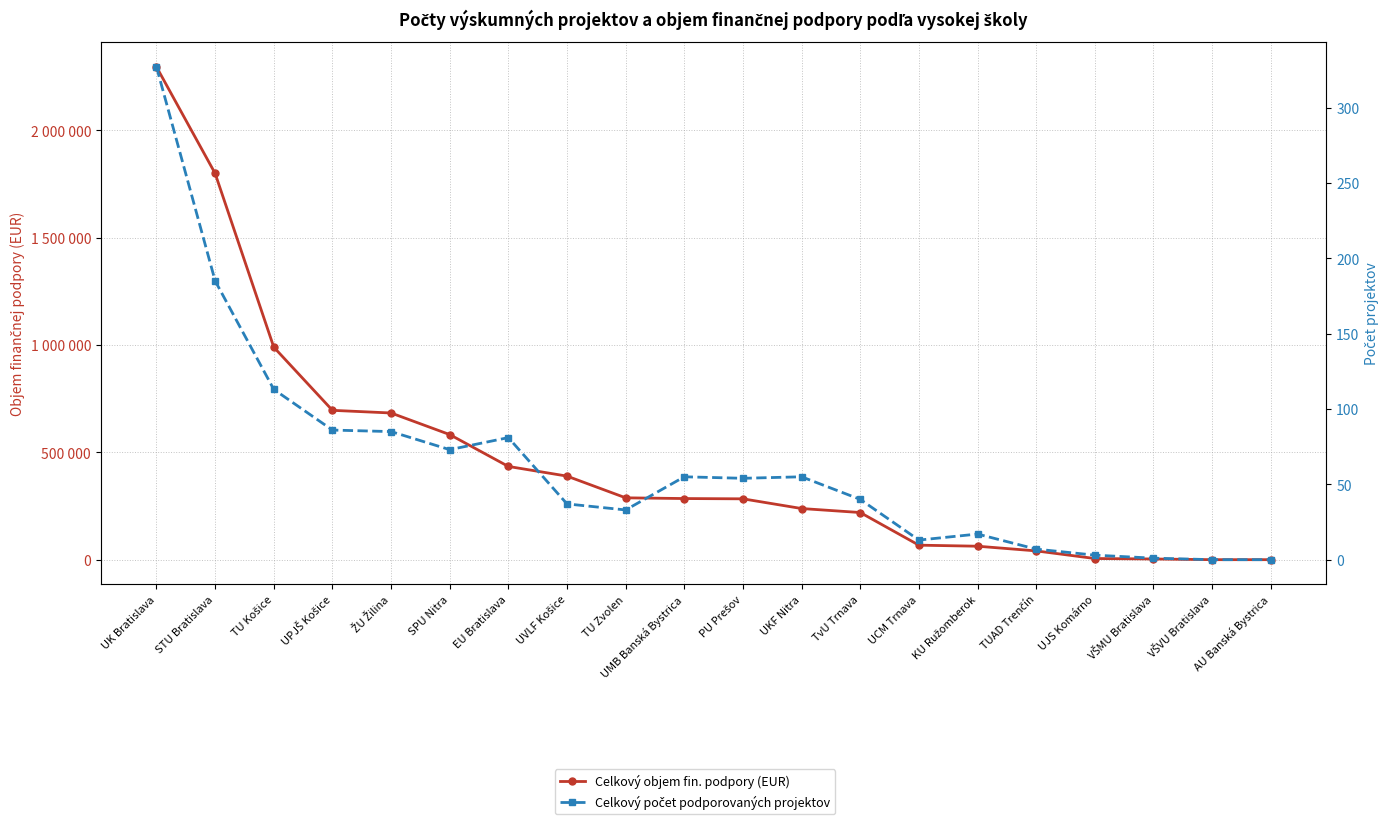

Reading left to right, what are all the values shown in this chart?

Celkový objem fin. podpory (EUR): UK Bratislava=2295708	STU Bratislava=1799351	TU Košice=989959	UPJŠ Košice=695742	ŽU Žilina=683353	SPU Nitra=582766	EU Bratislava=434329	UVLF Košice=389296	TU Zvolen=288118	UMB Banská Bystrica=284750	PU Prešov=283445	UKF Nitra=238243	TvU Trnava=219641	UCM Trnava=67544	KU Ružomberok=62716	TUAD Trenčín=40878	UJS Komárno=5367	VŠMU Bratislava=3206	VŠVU Bratislava=0	AU Banská Bystrica=0
Celkový počet podporovaných projektov: UK Bratislava=327	STU Bratislava=185	TU Košice=113	UPJŠ Košice=86	ŽU Žilina=85	SPU Nitra=73	EU Bratislava=81	UVLF Košice=37	TU Zvolen=33	UMB Banská Bystrica=55	PU Prešov=54	UKF Nitra=55	TvU Trnava=40	UCM Trnava=13	KU Ružomberok=17	TUAD Trenčín=7	UJS Komárno=3	VŠMU Bratislava=1	VŠVU Bratislava=0	AU Banská Bystrica=0